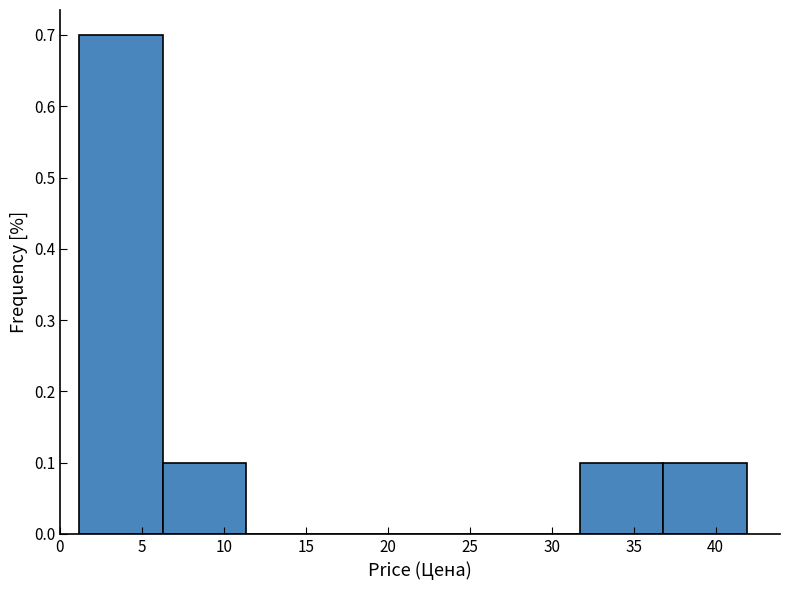

How tall is the bar that spans 1.0 to 6.5 on the x-axis? Neither the bar edges nor the heights are printed on the chart, so give them approximately, as read against the axes.

0.7